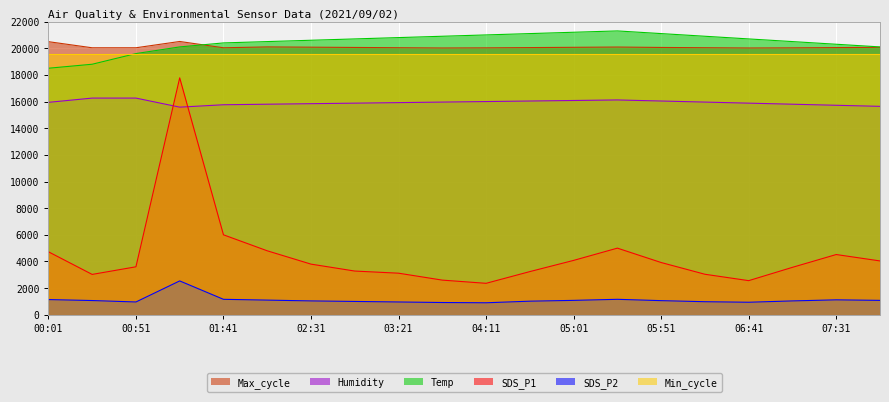

How many categories are shown in the chart?

20